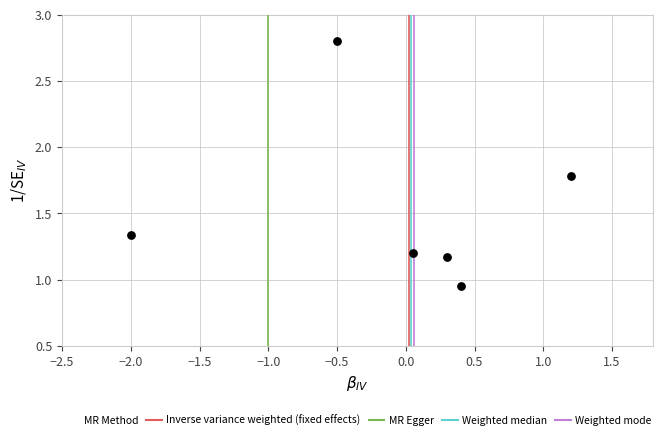

What is the average Y value?

1.5